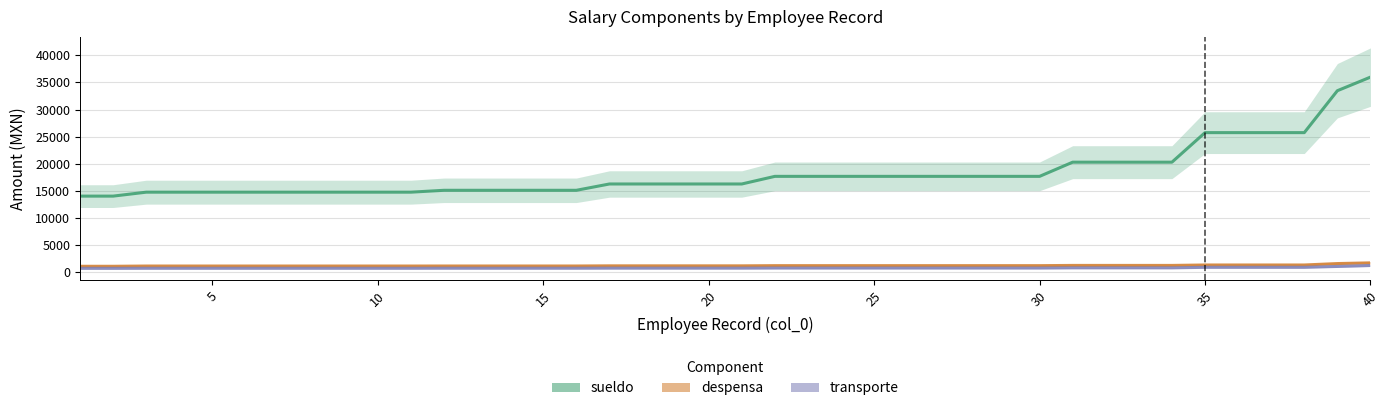

How many data points in despensa are less than 1128?

16